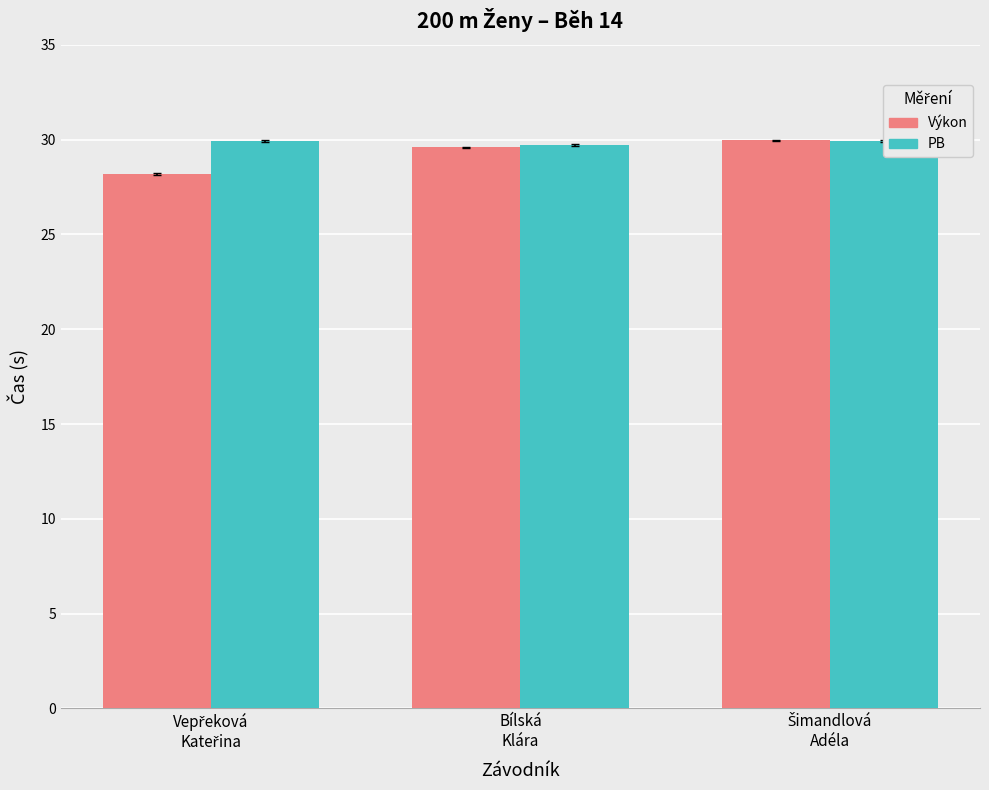

At how many categories does at least one series exceed 28?

3